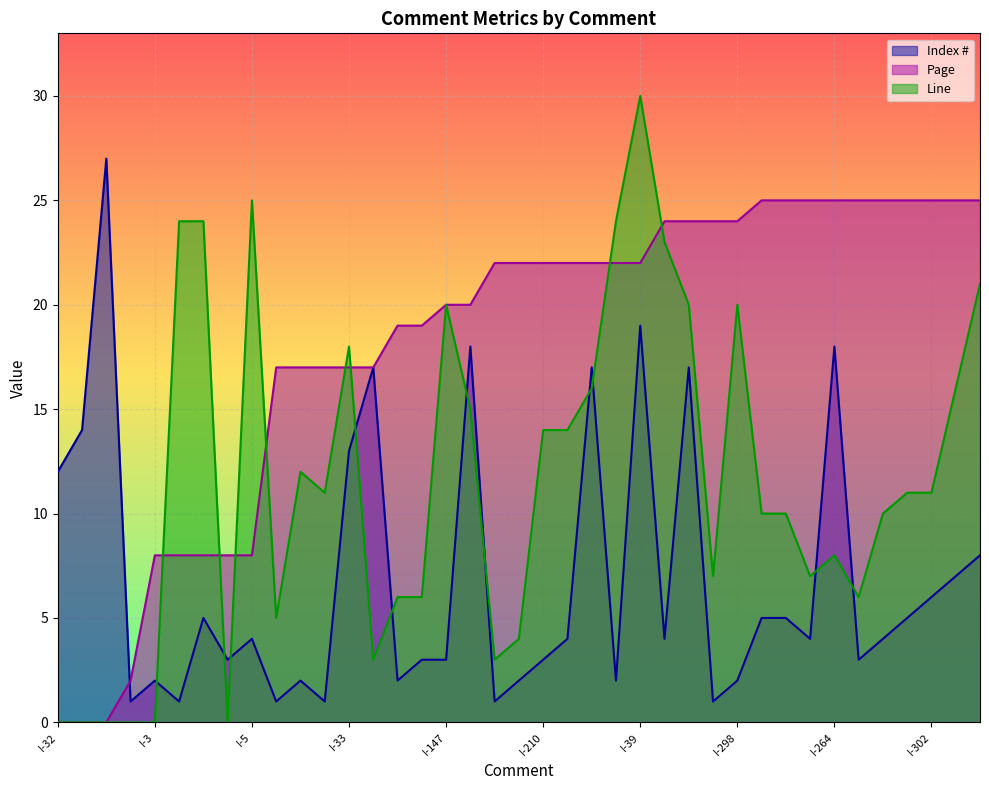

Which series has the largest total across all categories?

Page